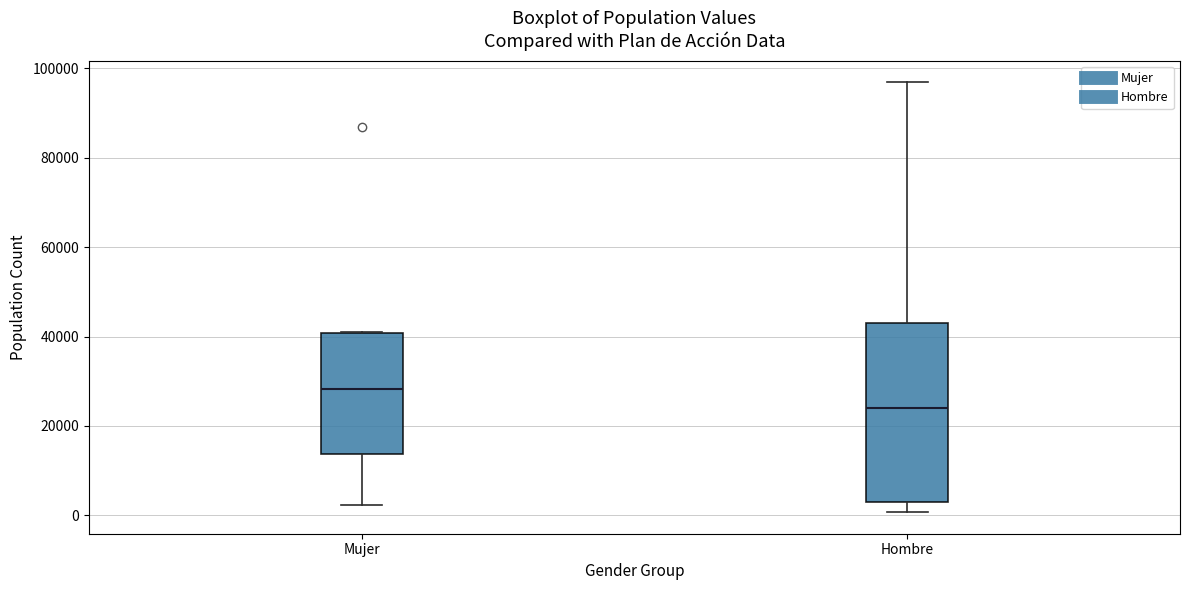

Which box is the tallest, from its lower edge to its upper edge?

Hombre